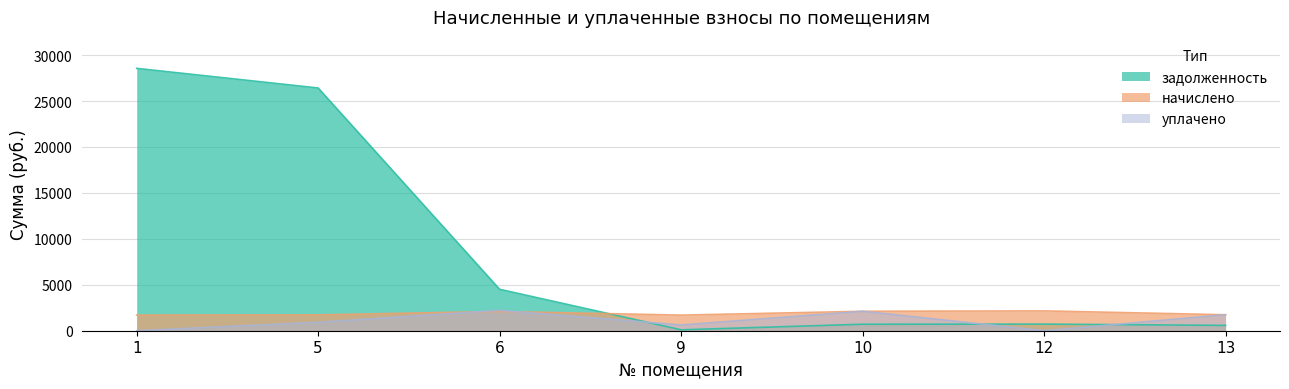

How many intersections are there between задолженность and начислено?

1